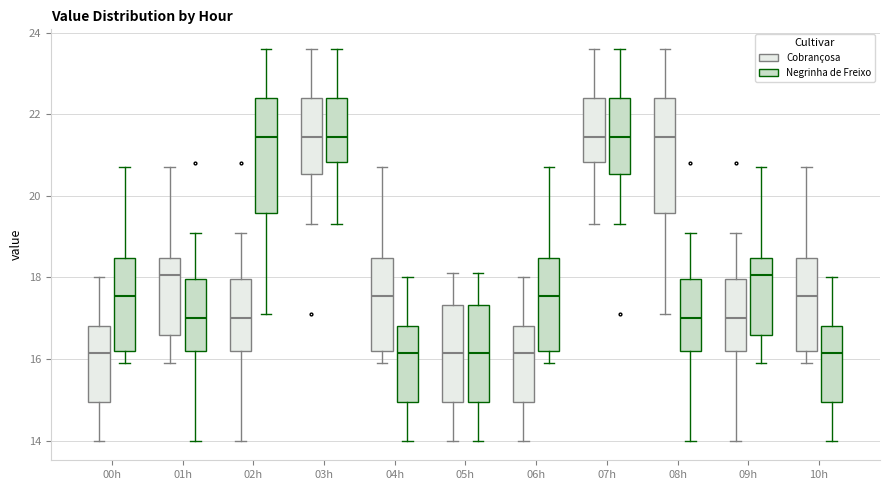

Reading left to right, read every box against the y-axis: the position of its median line, the range the box covers, and the ends of its whiskers. The values are not printed on the chart, so give them approximately, as read against the axis.

00h (Cobrançosa): median 16.2, box 15.0 to 16.8, whiskers 14.0 to 18.0
00h (Negrinha de Freixo): median 17.6, box 16.2 to 18.4, whiskers 16.0 to 20.8
01h (Cobrançosa): median 18.0, box 16.6 to 18.4, whiskers 16.0 to 20.8
01h (Negrinha de Freixo): median 17.0, box 16.2 to 18.0, whiskers 14.0 to 19.2
02h (Cobrançosa): median 17.0, box 16.2 to 18.0, whiskers 14.0 to 19.2
02h (Negrinha de Freixo): median 21.4, box 19.6 to 22.4, whiskers 17.2 to 23.6
03h (Cobrançosa): median 21.4, box 20.6 to 22.4, whiskers 19.4 to 23.6
03h (Negrinha de Freixo): median 21.4, box 20.8 to 22.4, whiskers 19.4 to 23.6
04h (Cobrançosa): median 17.6, box 16.2 to 18.4, whiskers 16.0 to 20.8
04h (Negrinha de Freixo): median 16.2, box 15.0 to 16.8, whiskers 14.0 to 18.0
05h (Cobrançosa): median 16.2, box 15.0 to 17.4, whiskers 14.0 to 18.2
05h (Negrinha de Freixo): median 16.2, box 15.0 to 17.4, whiskers 14.0 to 18.2
06h (Cobrançosa): median 16.2, box 15.0 to 16.8, whiskers 14.0 to 18.0
06h (Negrinha de Freixo): median 17.6, box 16.2 to 18.4, whiskers 16.0 to 20.8
07h (Cobrançosa): median 21.4, box 20.8 to 22.4, whiskers 19.4 to 23.6
07h (Negrinha de Freixo): median 21.4, box 20.6 to 22.4, whiskers 19.4 to 23.6
08h (Cobrançosa): median 21.4, box 19.6 to 22.4, whiskers 17.2 to 23.6
08h (Negrinha de Freixo): median 17.0, box 16.2 to 18.0, whiskers 14.0 to 19.2
09h (Cobrançosa): median 17.0, box 16.2 to 18.0, whiskers 14.0 to 19.2
09h (Negrinha de Freixo): median 18.0, box 16.6 to 18.4, whiskers 16.0 to 20.8
10h (Cobrançosa): median 17.6, box 16.2 to 18.4, whiskers 16.0 to 20.8
10h (Negrinha de Freixo): median 16.2, box 15.0 to 16.8, whiskers 14.0 to 18.0